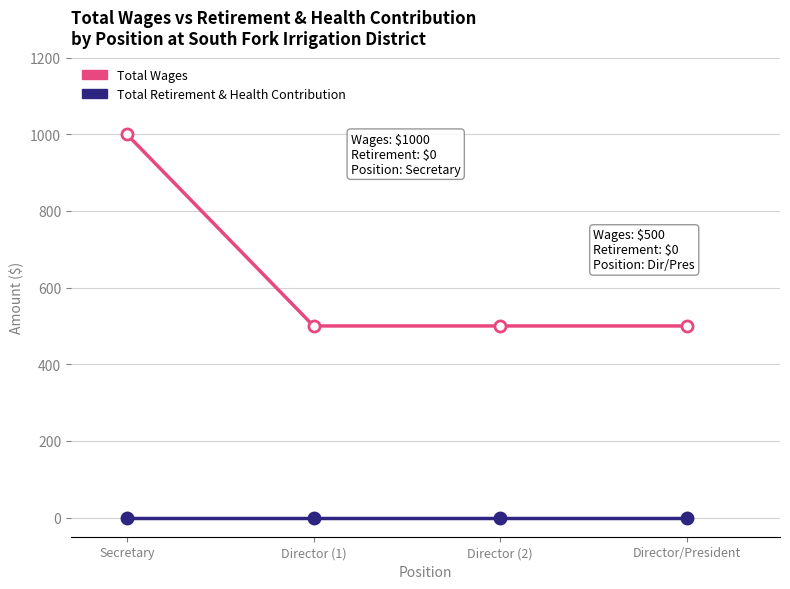

Reading left to right, what are all the values shown in this chart?

Total Wages: Secretary=1000	Director (1)=500	Director (2)=500	Director/President=500
Total Retirement & Health Contribution: Secretary=0	Director (1)=0	Director (2)=0	Director/President=0